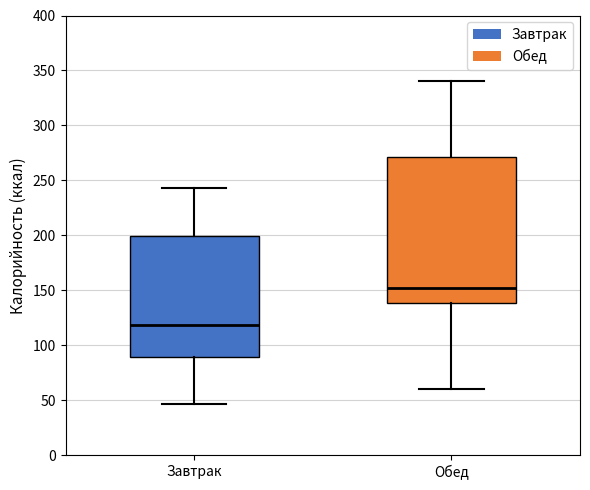

Comparing the boxes themselves (not the whiskers), which one is the tallest?

Обед